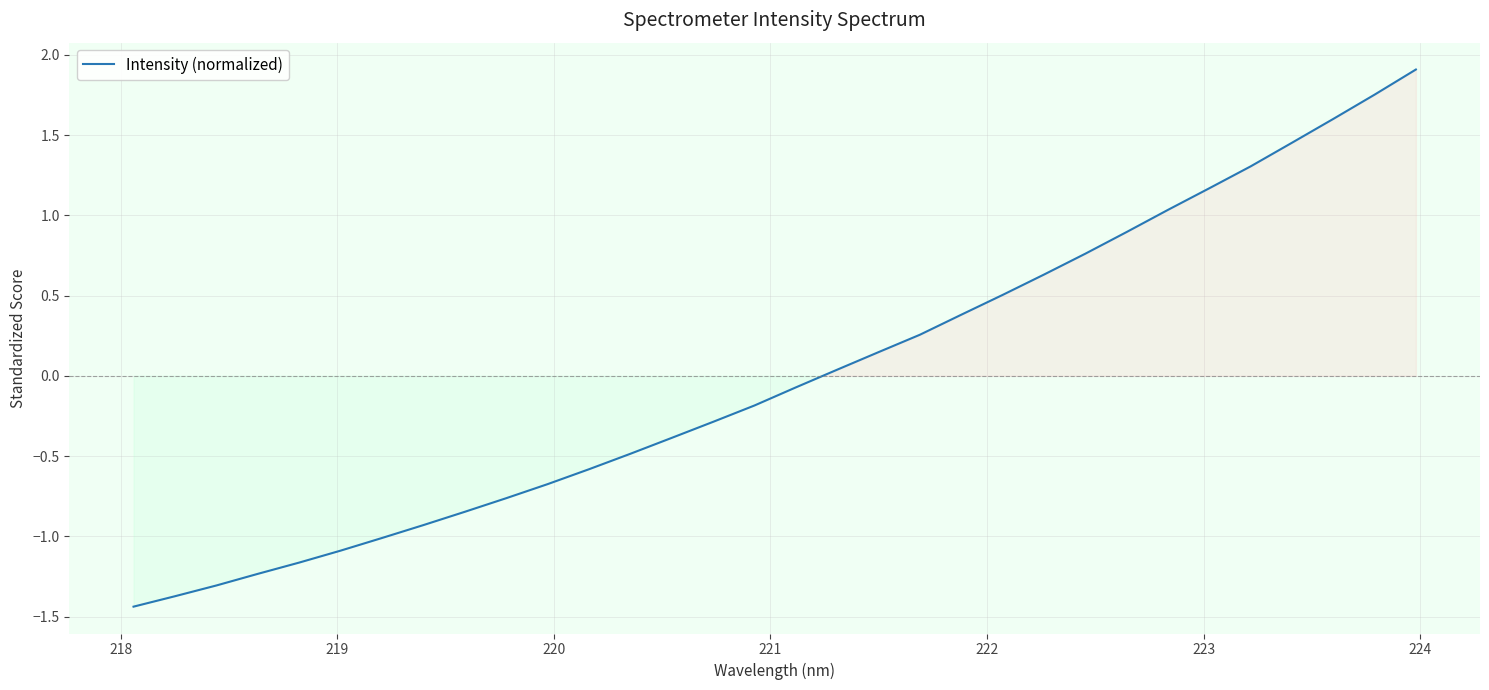

What is the greatest value displayed?

1.9